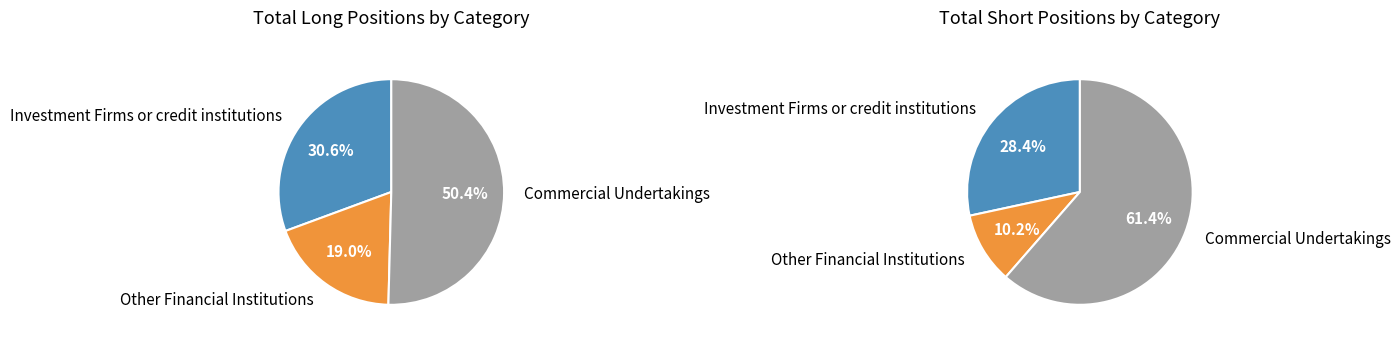

To the nearest percent, what is the combined percentage of Other Financial Institutions and Investment Firms or credit institutions?

39%